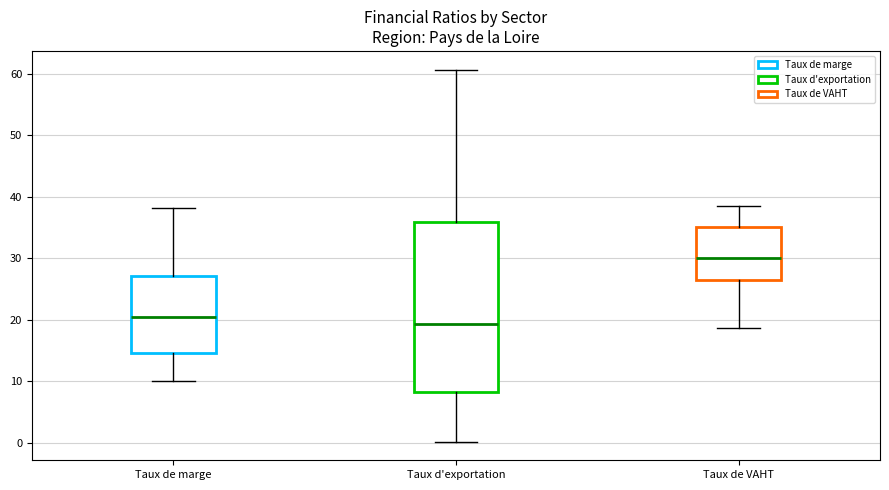

Which box has the highest median line?

Taux de VAHT